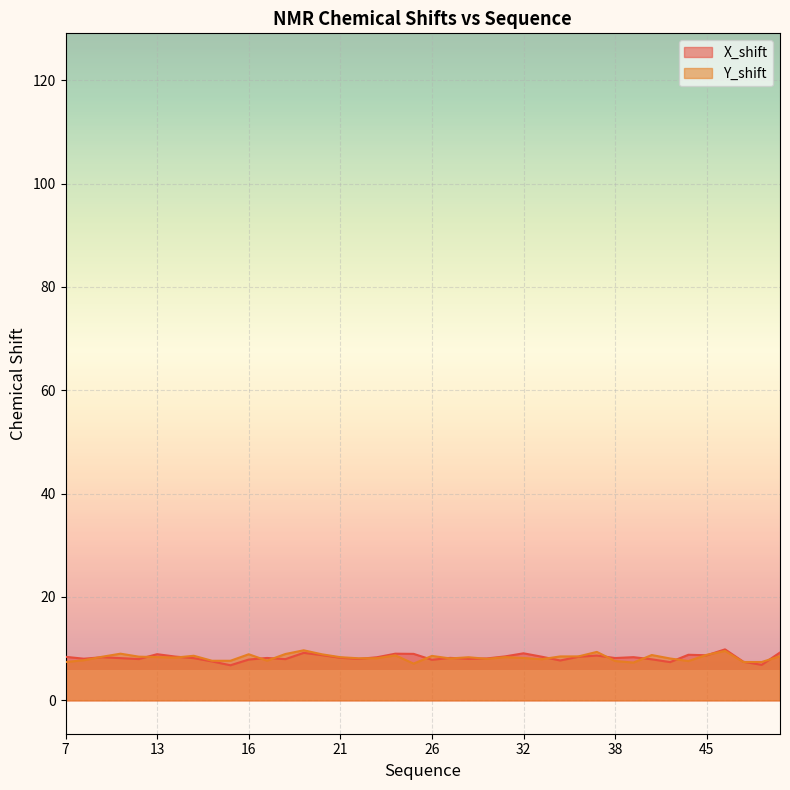

What is the sum of all Y_shift values?

331.6